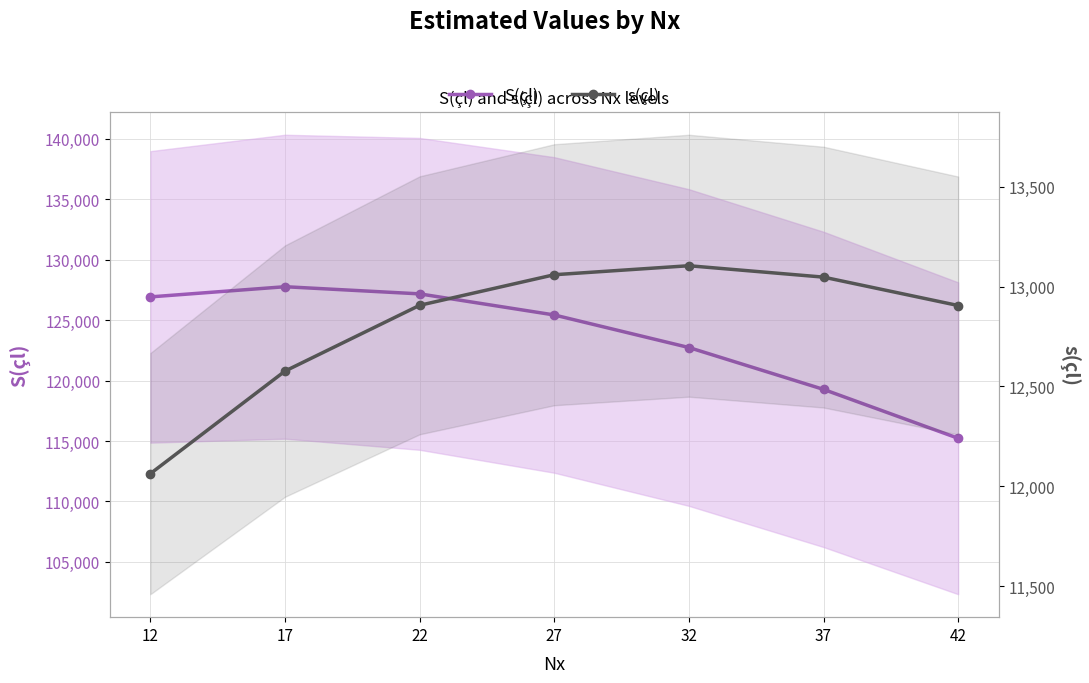

Reading left to right, extract all data points from this chart.

S(çl): 126926	127768	127176	125430	122735	119270	115224
s(çl): 12064	12577	12906	13059	13104	13047	12905